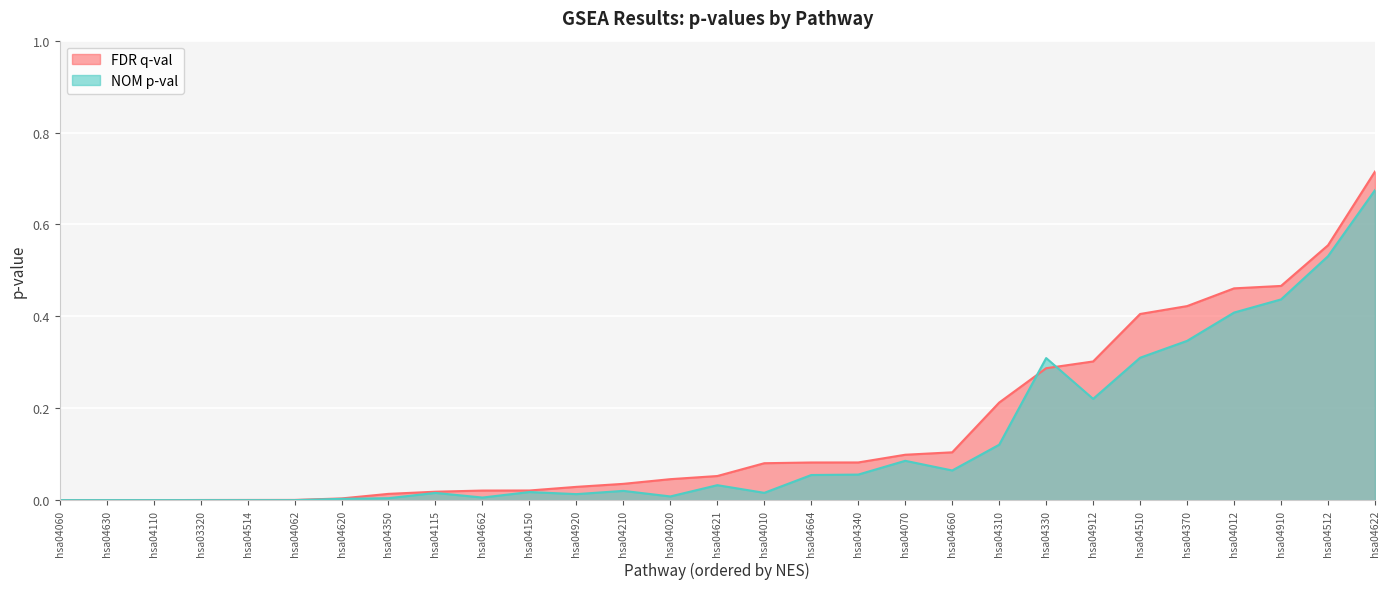

Rank the series by their maximum value, from lowest to highest.

NOM p-val, FDR q-val